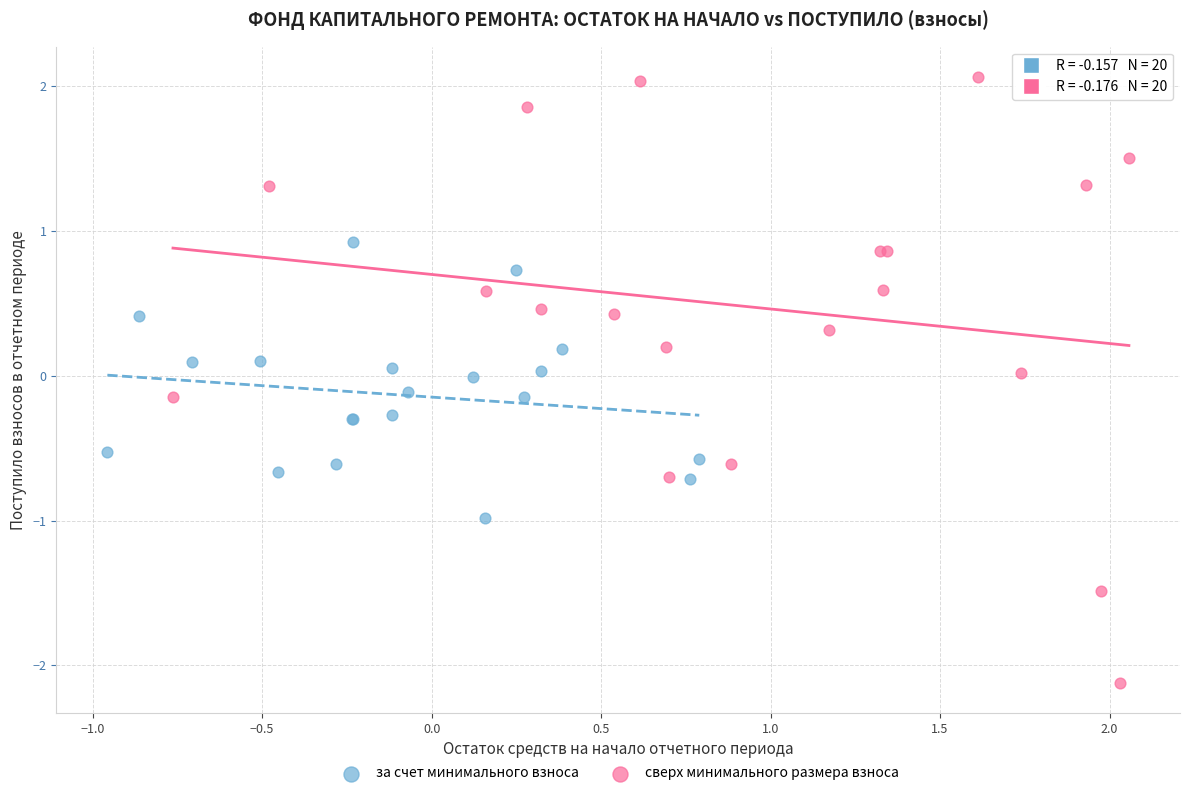

Which series has the largest Y range (max minus min)?

сверх минимального размера взноса